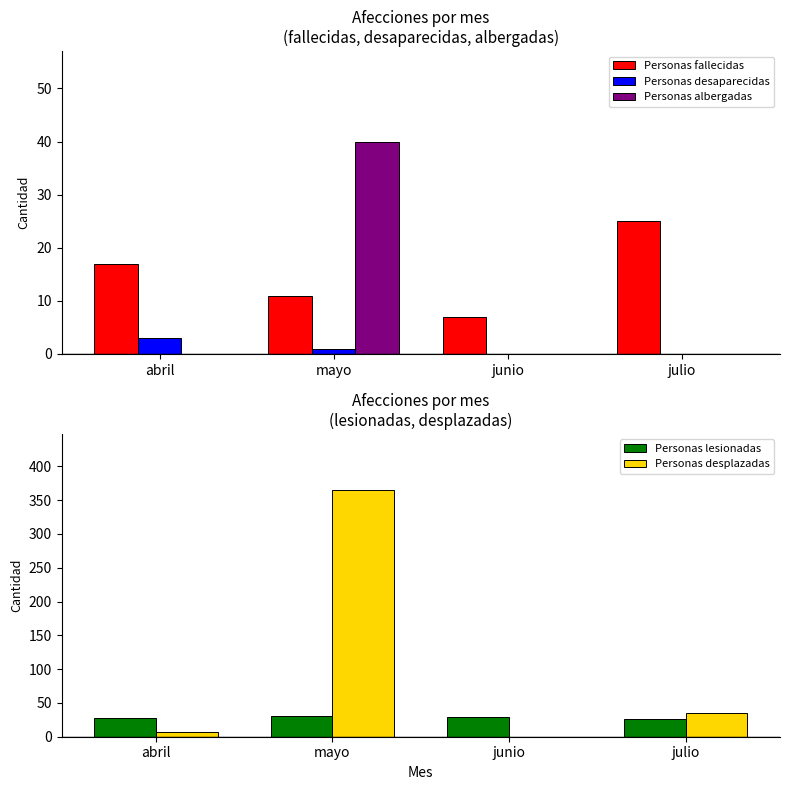

The value of Personas fallecidas at junio is 11. True or false?

False